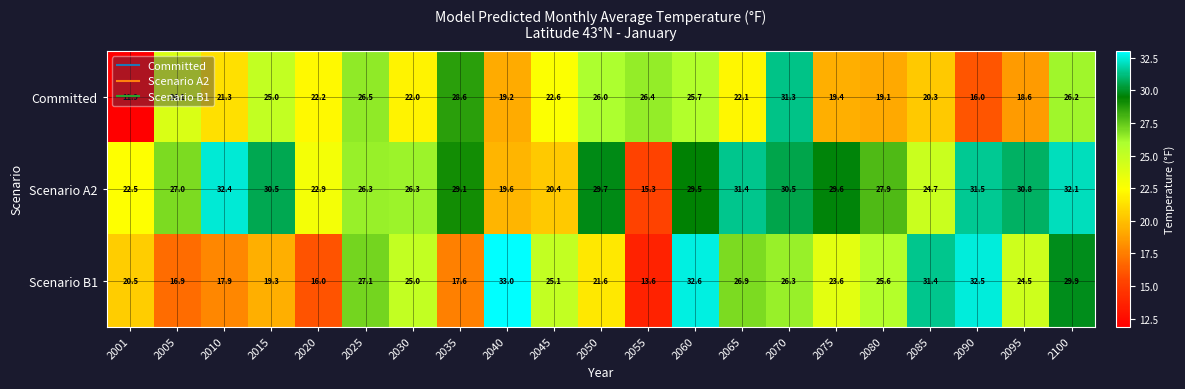

What is the sum of all Scenario B1 values?

506.9